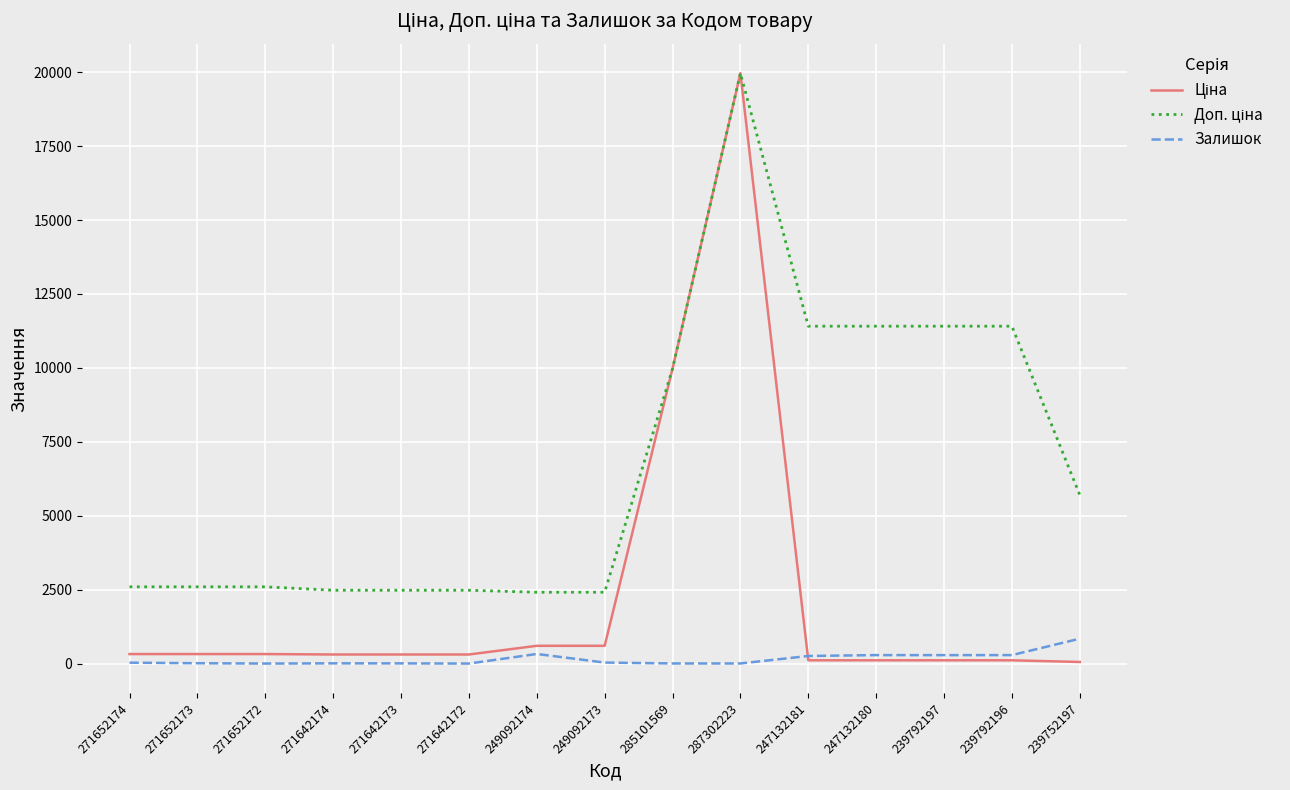

At which category does the chart reach its peak across all series?

287302223